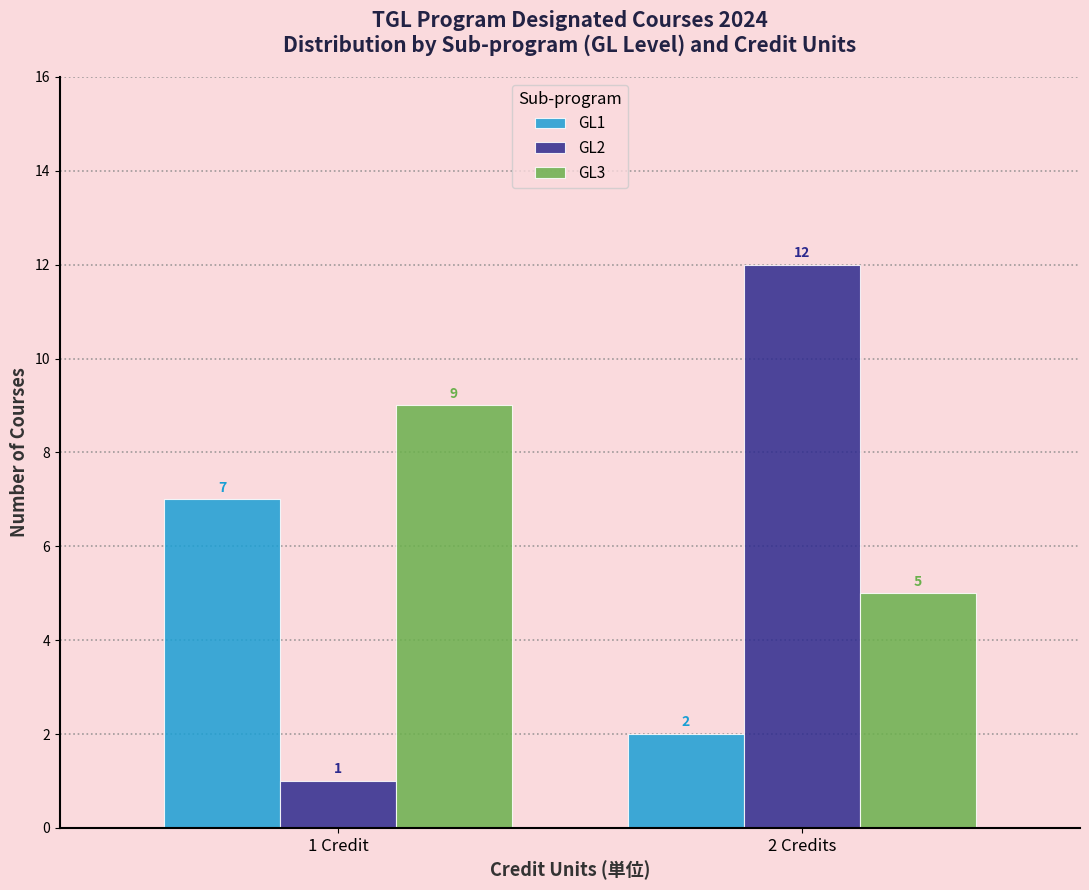

Reading right to left, what are all the values shown in this chart?

GL1: 2	7
GL2: 12	1
GL3: 5	9